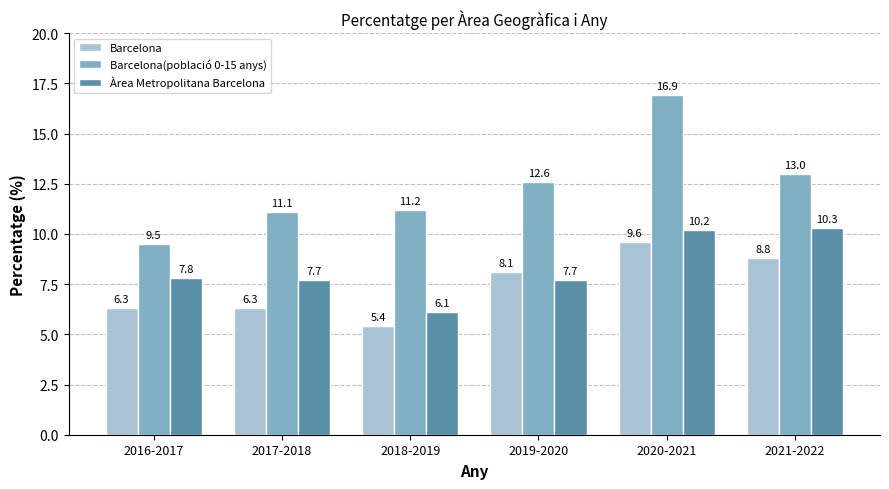

At 2021-2022, list the series in order from largest to smallest.

Barcelona(població 0-15 anys), Àrea Metropolitana Barcelona, Barcelona